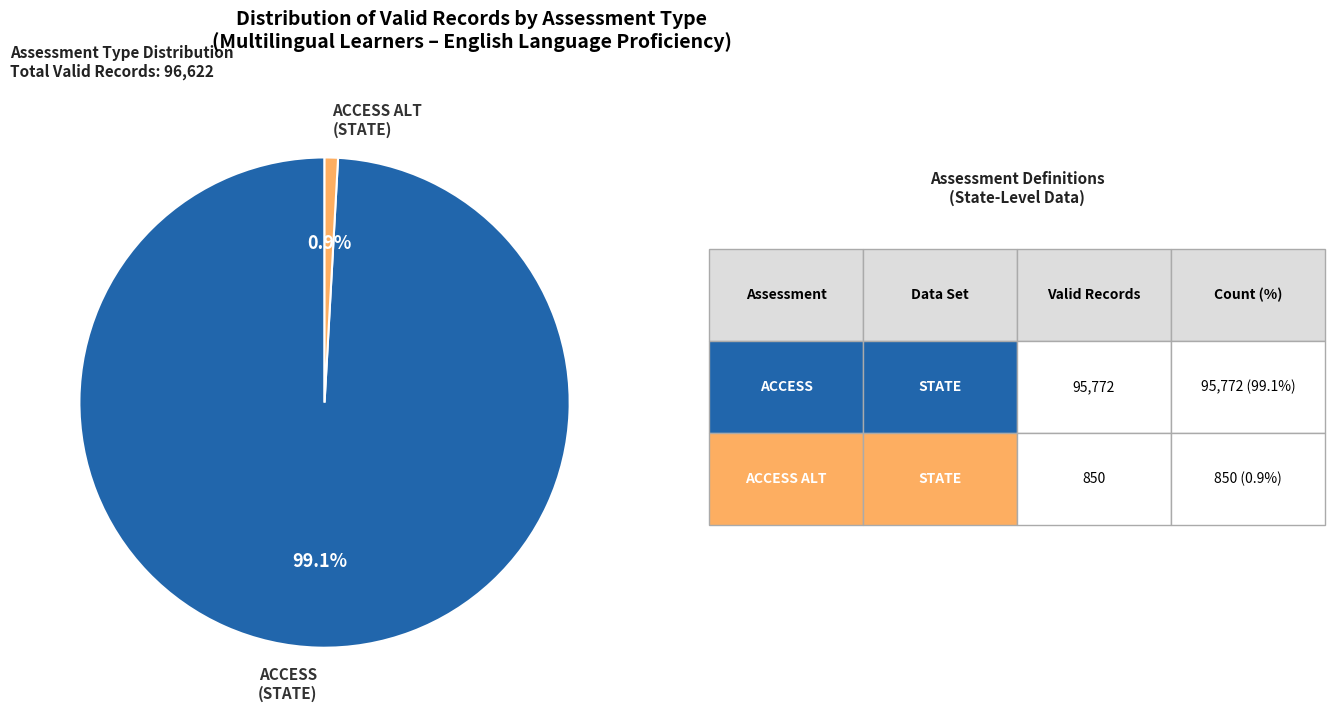

Is there a majority slice in this chart?

Yes